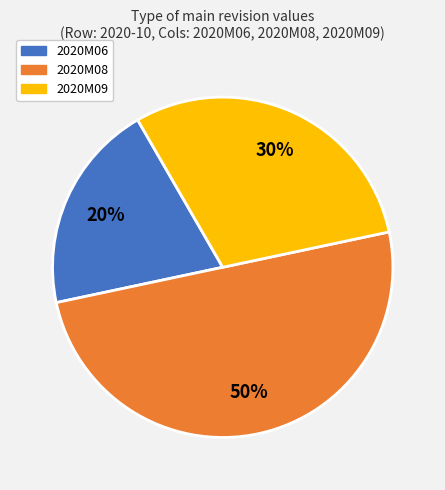

To the nearest percent, what is the difference between the largest and smallest slice percentages?

30%